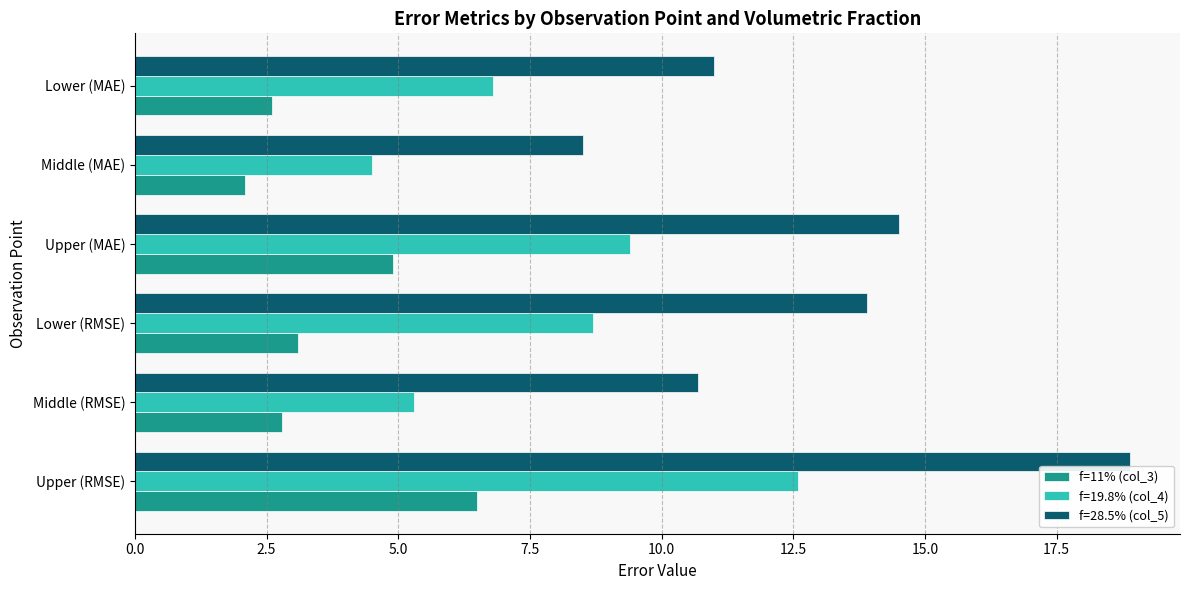

What is the maximum value shown in the chart?

18.9